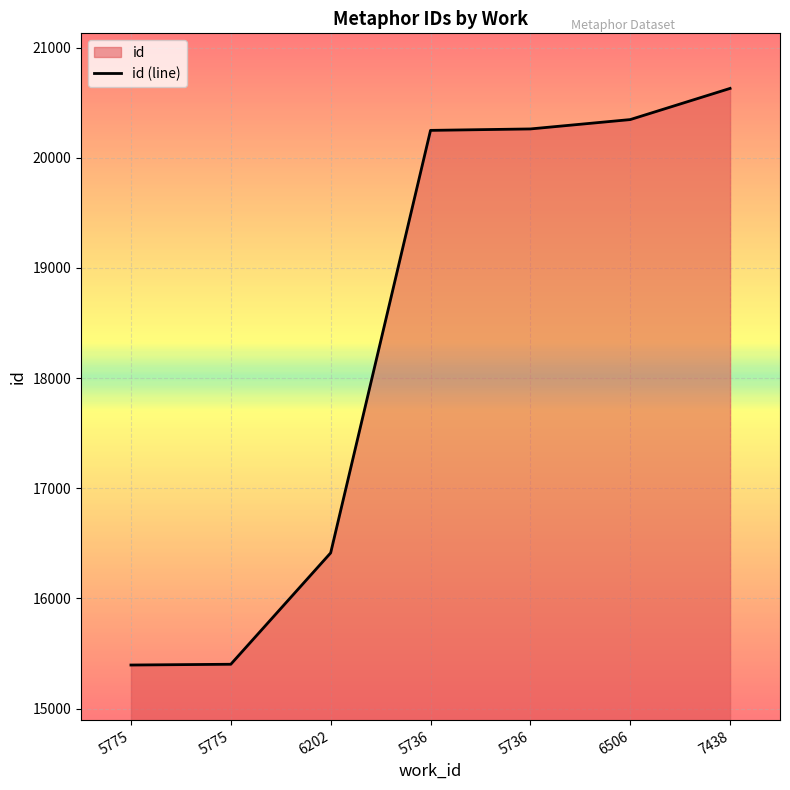

What is the maximum value shown in the chart?

20630